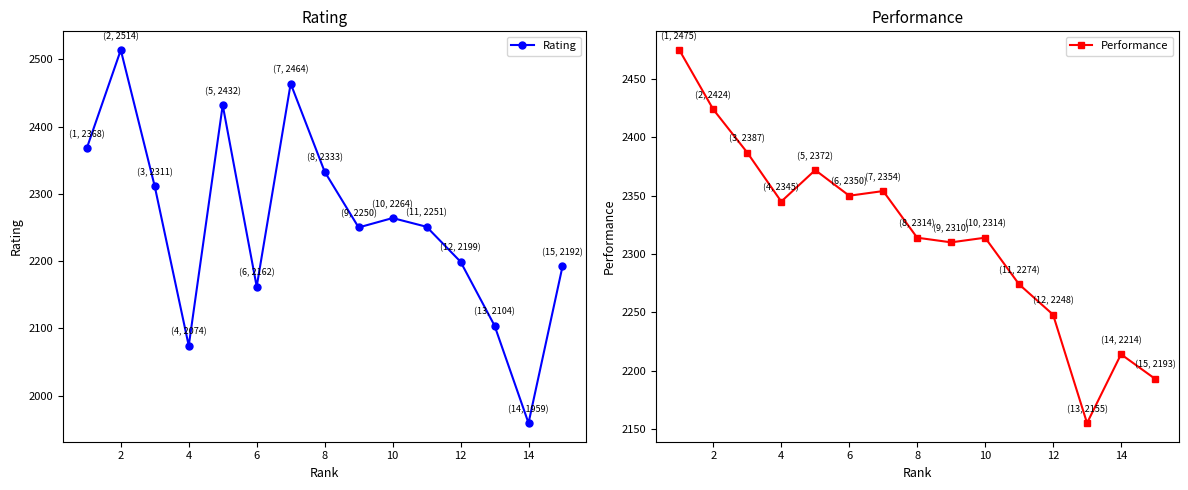

How many lines are shown in the chart?

2